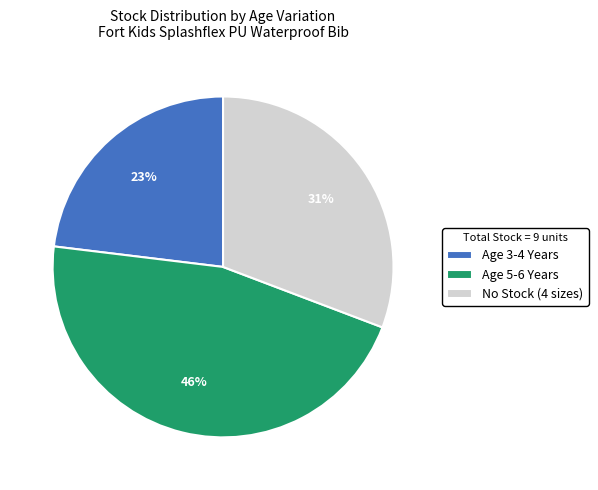

Rank the categories by value from highest to lowest.

Age 5-6 Years, No Stock (4 sizes), Age 3-4 Years